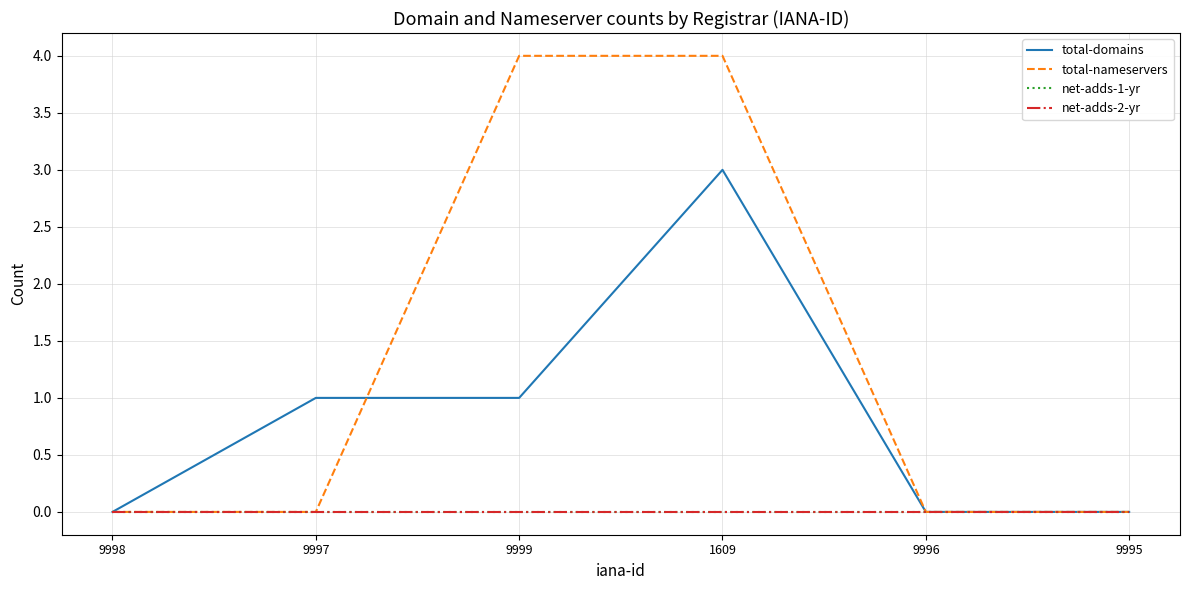

True or false: net-adds-1-yr and net-adds-2-yr intersect in this chart.

False